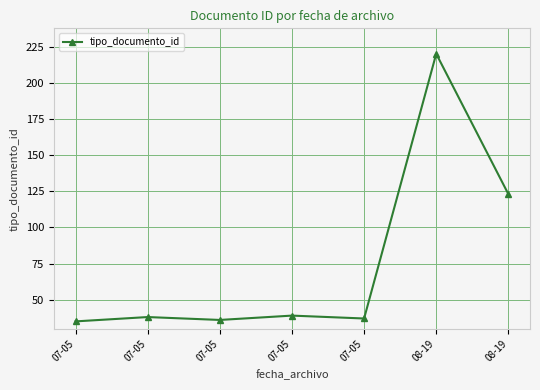

How many lines are shown in the chart?

1